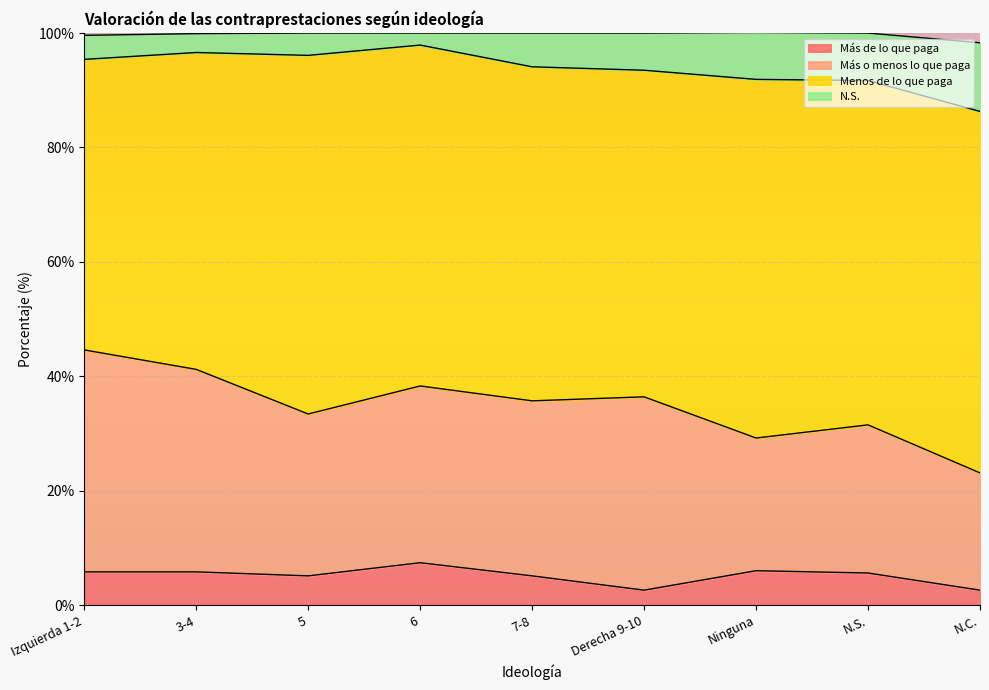

How many lines are shown in the chart?

4